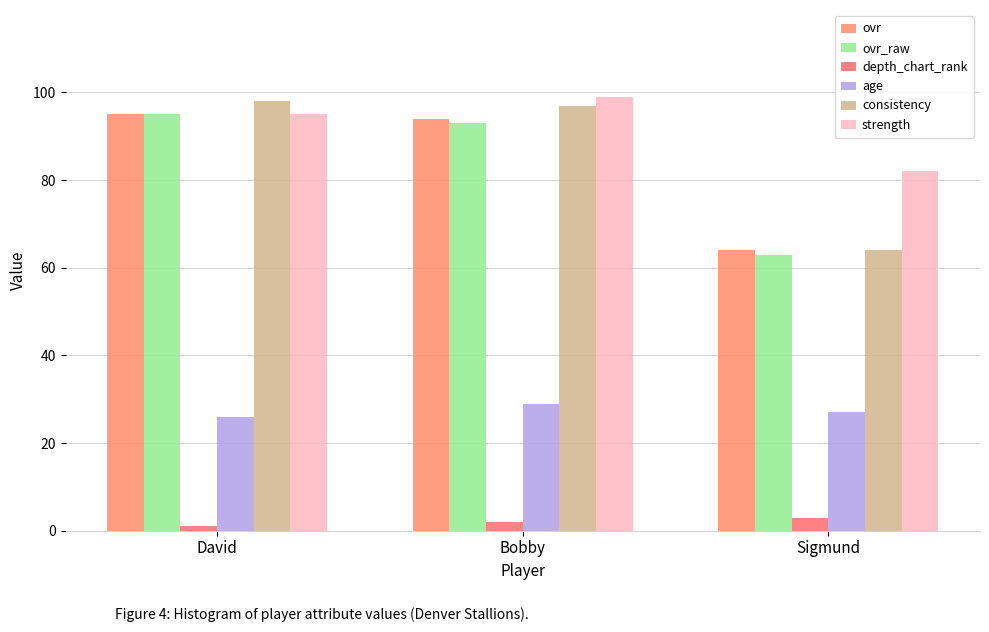

Does the chart contain any negative values?

No